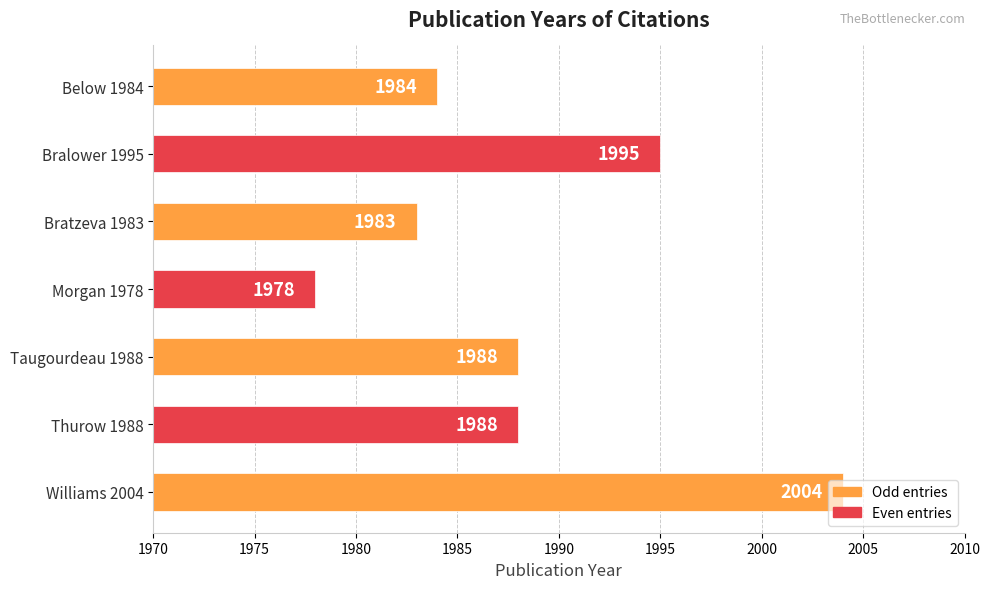

What is the average value?

1989